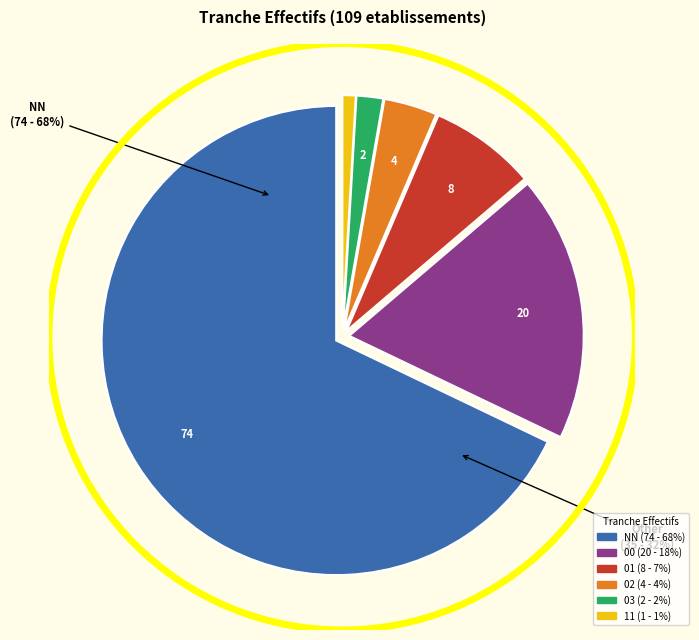

Which category has the biggest portion of the pie?

NN